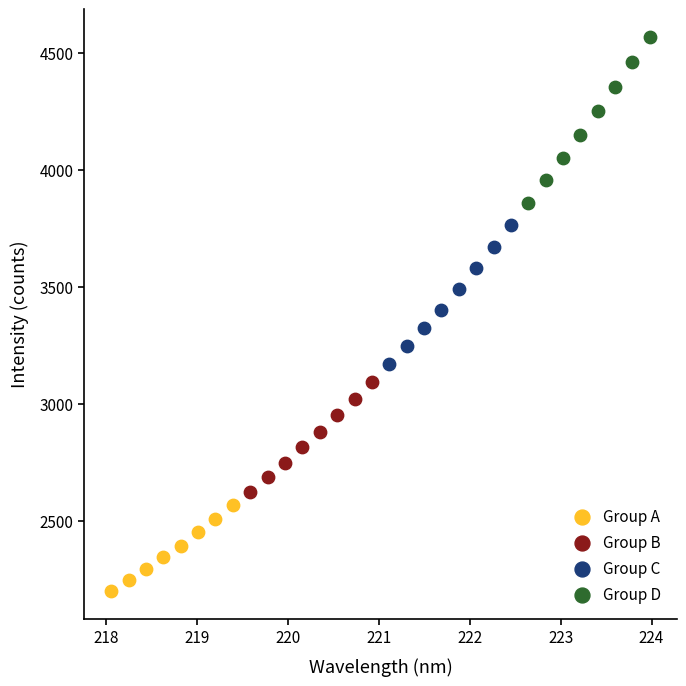

What are all the series names shown in the legend?

Group A, Group B, Group C, Group D